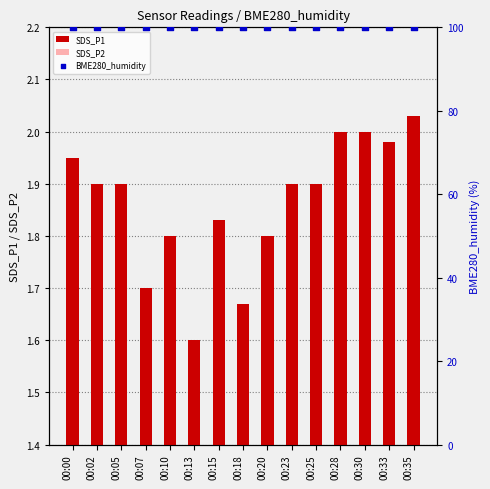

Which series has the largest total across all categories?

BME280_humidity